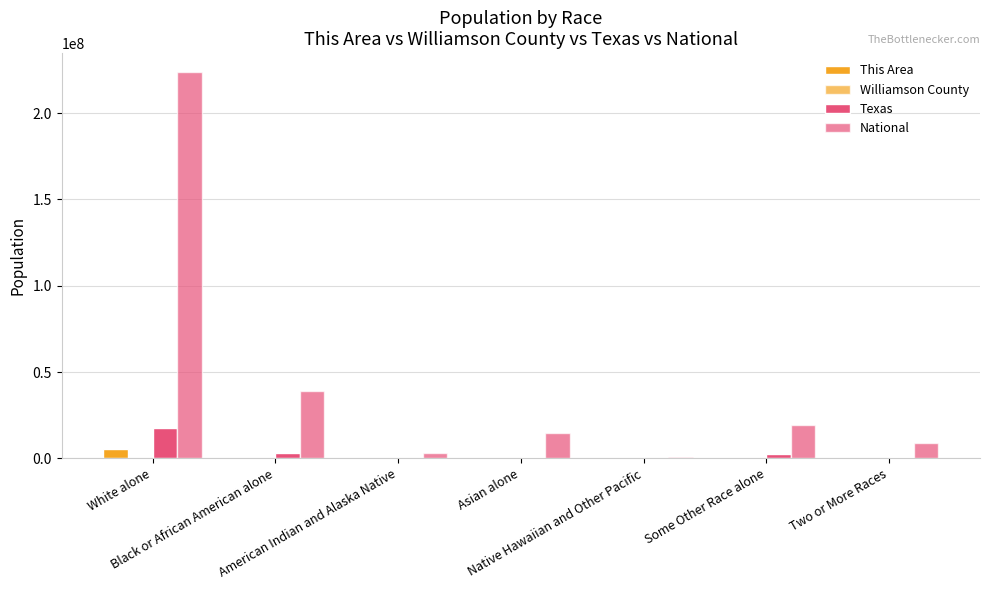

Are the bars horizontal?

No